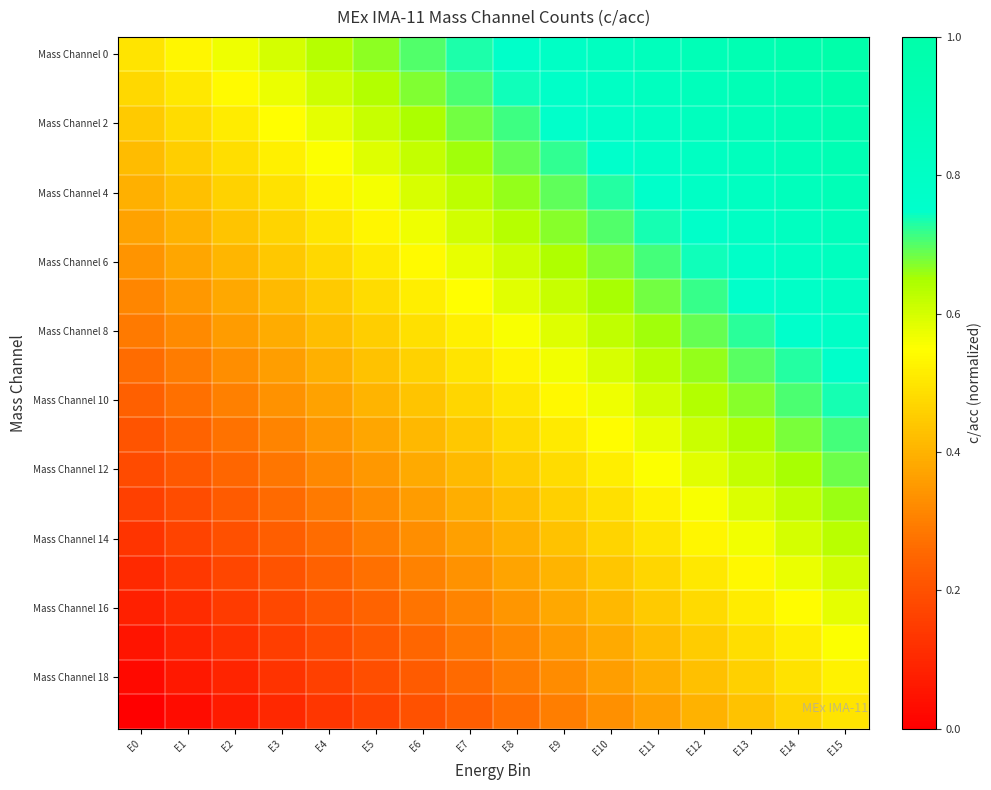

What is the total value across all series at E0?

5.0